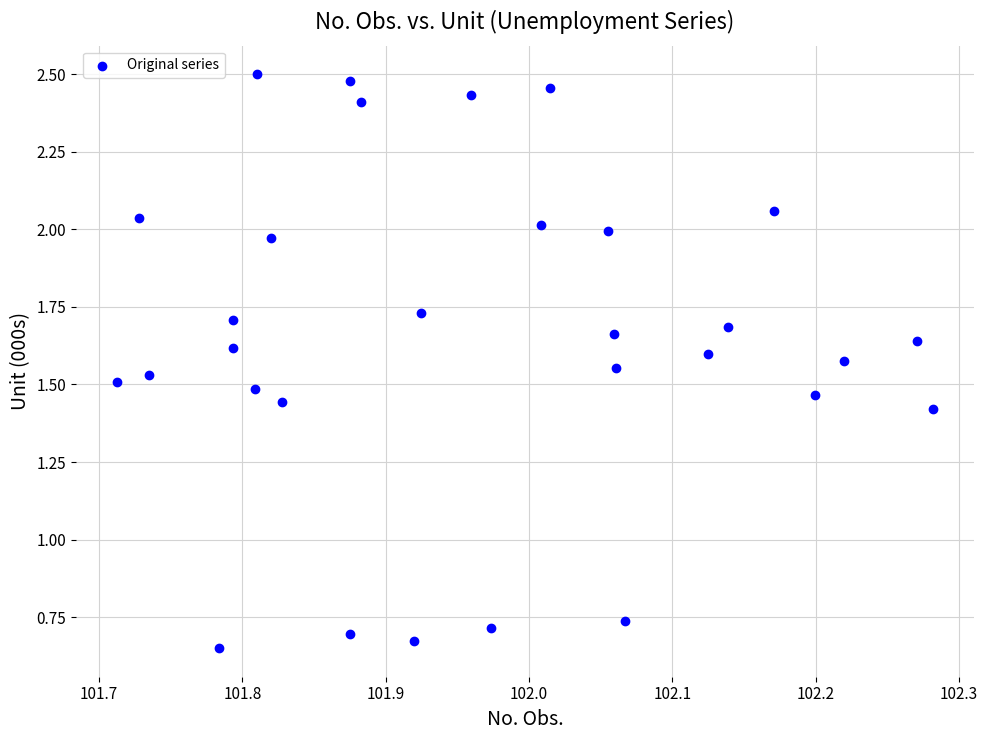

What is the range of X values (max minus min)?

0.6